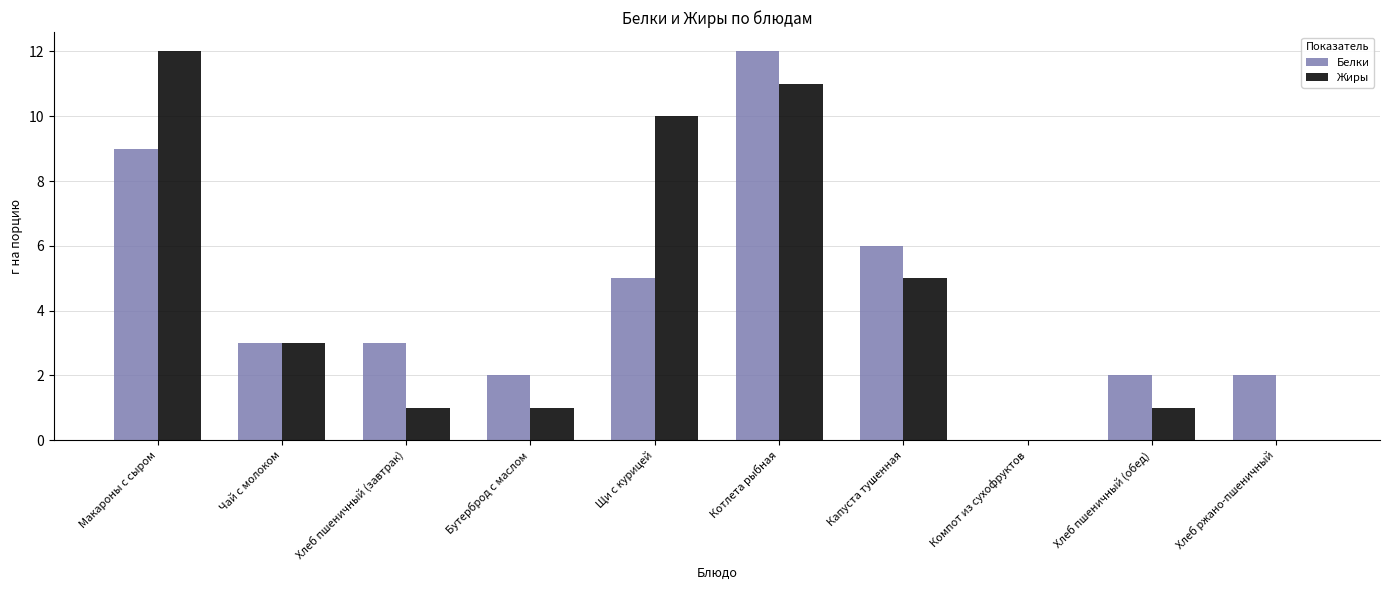

Between Макароны с сыром and Хлеб пшеничный (завтрак), which series saw the biggest shift?

Жиры